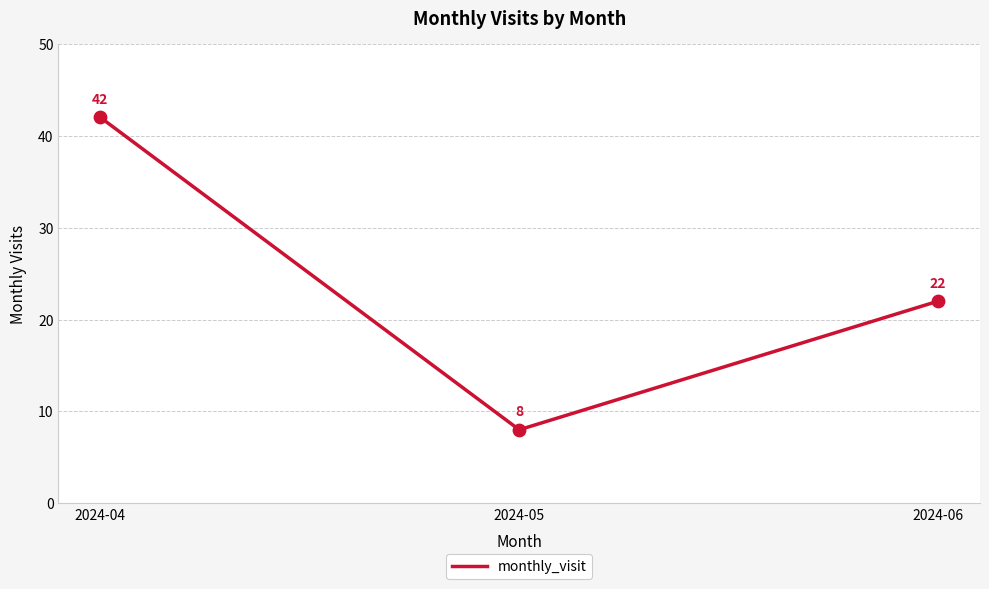

What is the change in value from 2024-05 to 2024-06?

+14